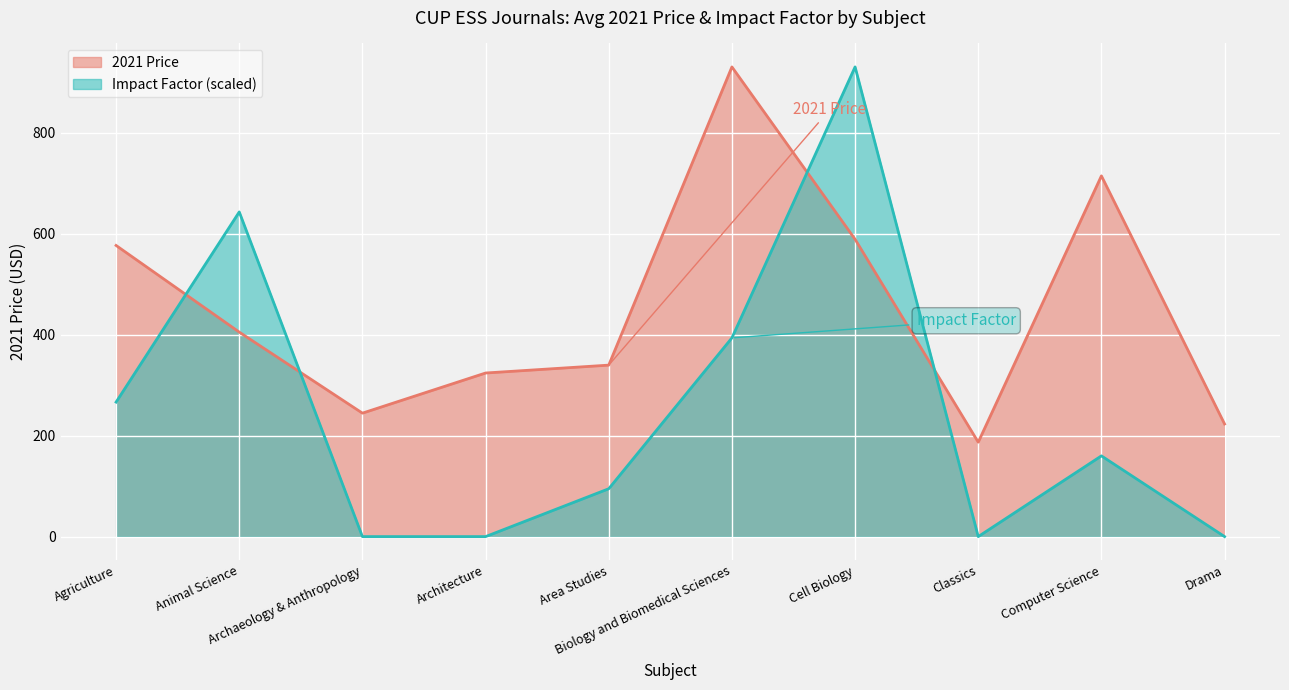

Which has a higher value, Biology and Biomedical Sciences or Classics?

Biology and Biomedical Sciences